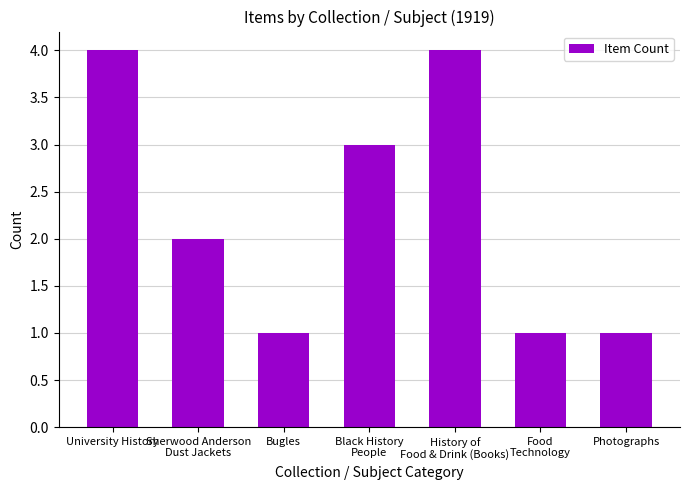

Reading right to left, extract all data points from this chart.

1	1	4	3	1	2	4